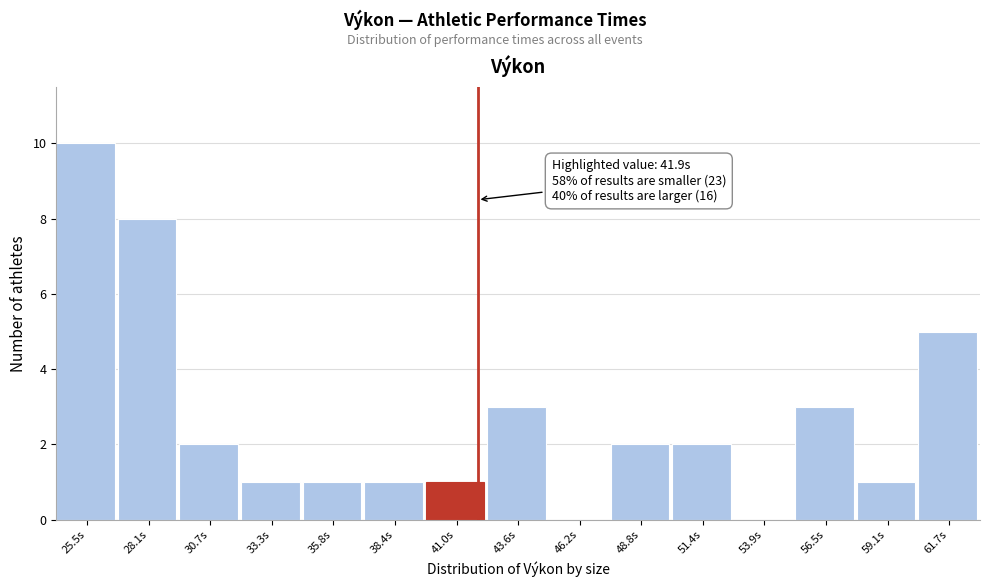

Over which range of the x-axis is the bar tallest?

24.0 to 27.0